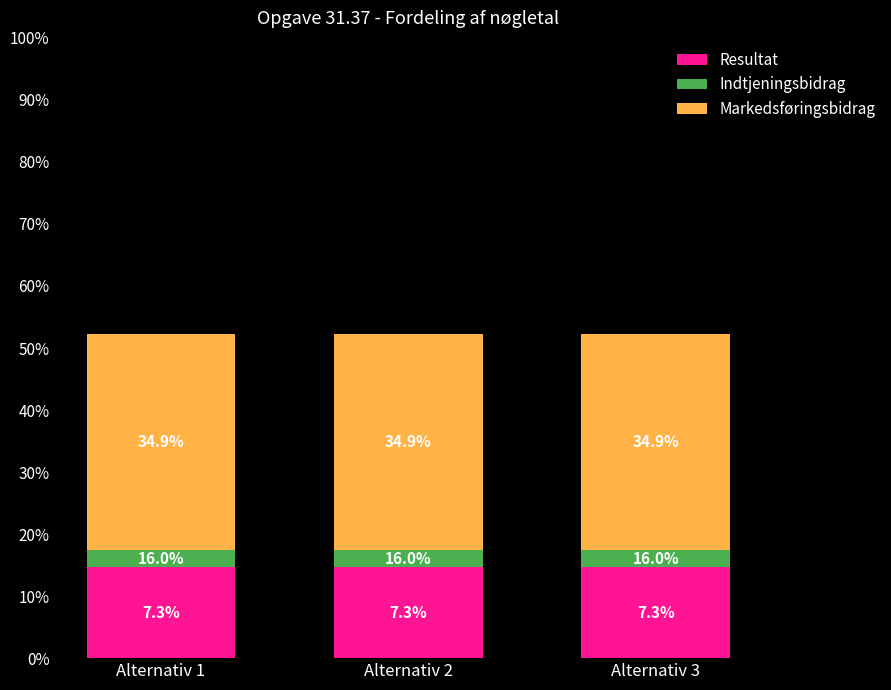

How many bars are there in total?

3